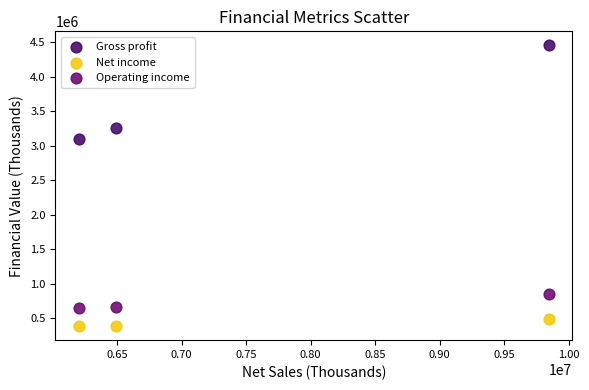

Across all series, what Y value is closest to 2420641?

3098036